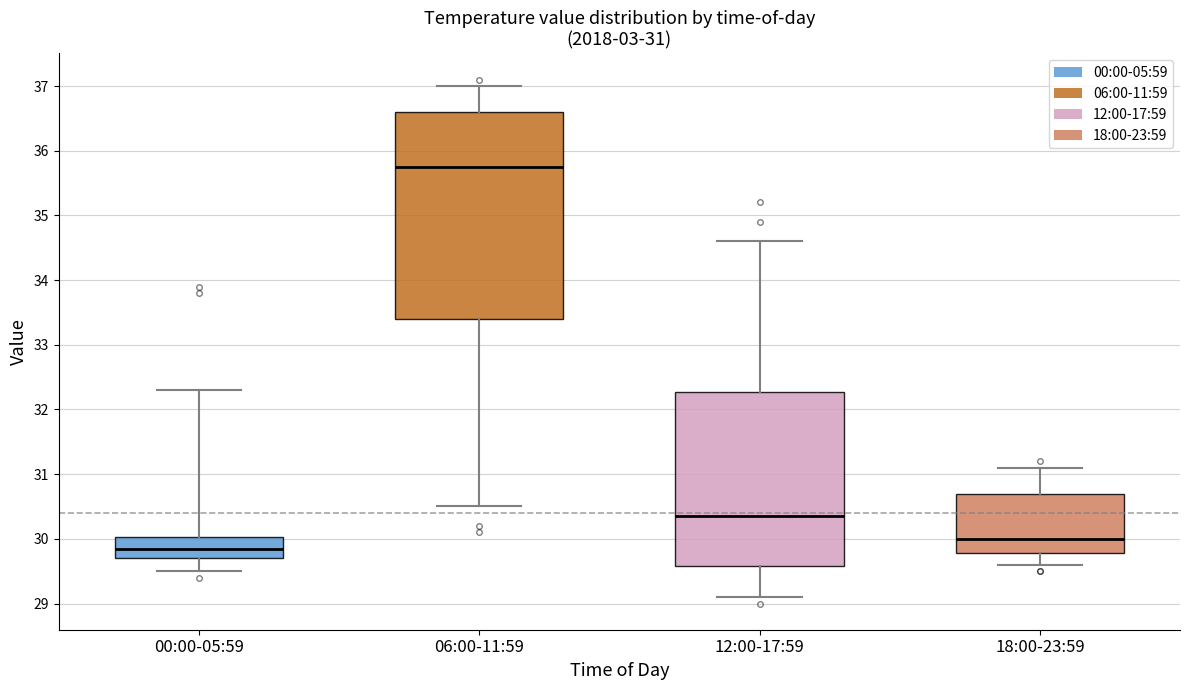

Which box is the tallest, from its lower edge to its upper edge?

06:00-11:59